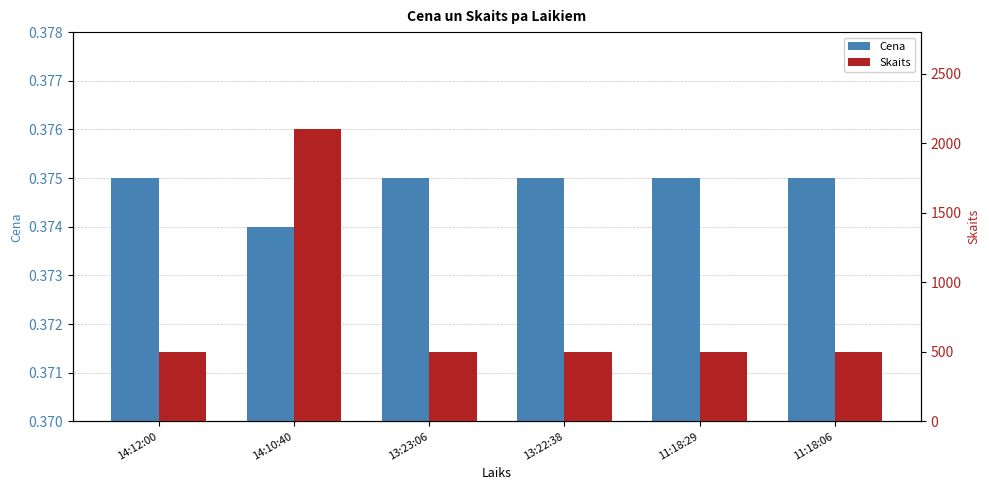

Reading left to right, transcribe all the data shown in this chart.

Cena: 0.4	0.4	0.4	0.4	0.4	0.4
Skaits: 500.0	2100.0	500.0	500.0	500.0	500.0